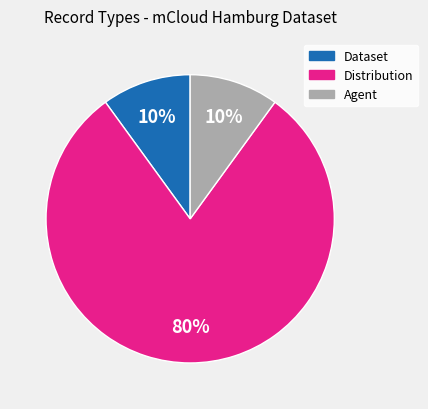

Is there any slice that represents more than half of the pie?

Yes